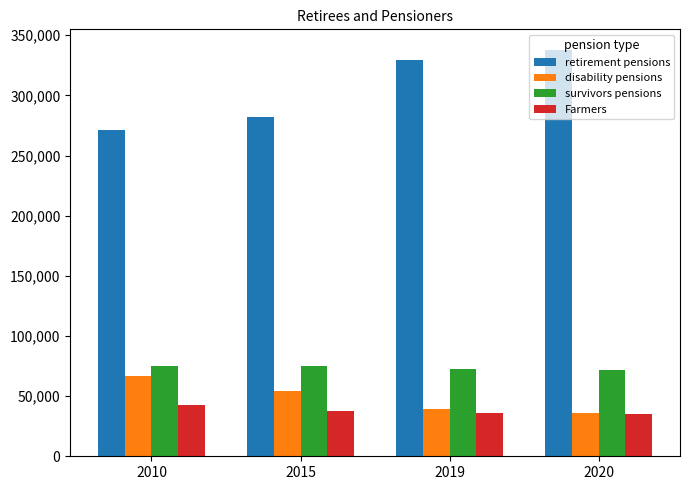

Count the number of categories in the chart.

4